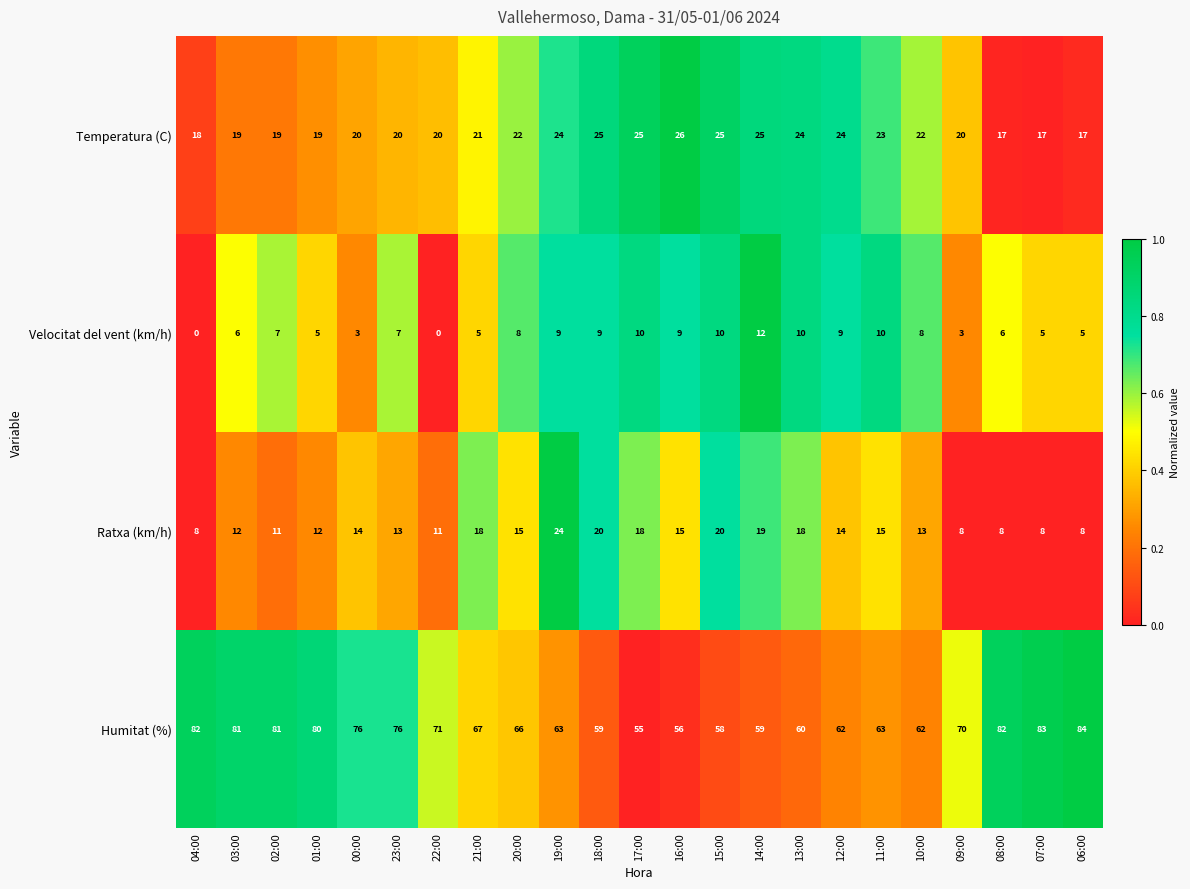

At which label is Temperatura (C) closest to 21?

21:00